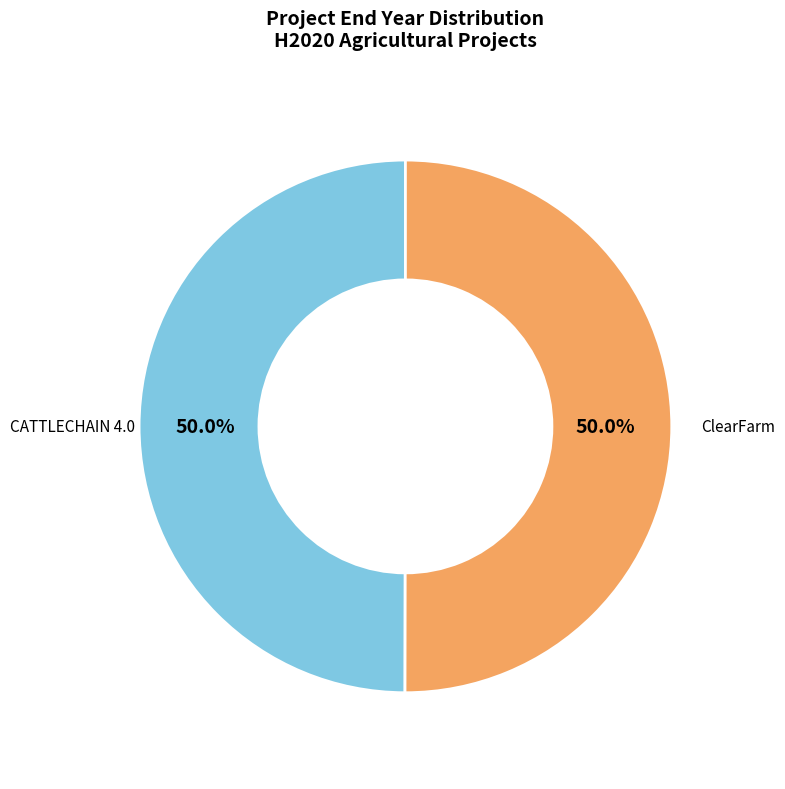

What is the ratio of the value at ClearFarm to the value at CATTLECHAIN 4.0?

1.0